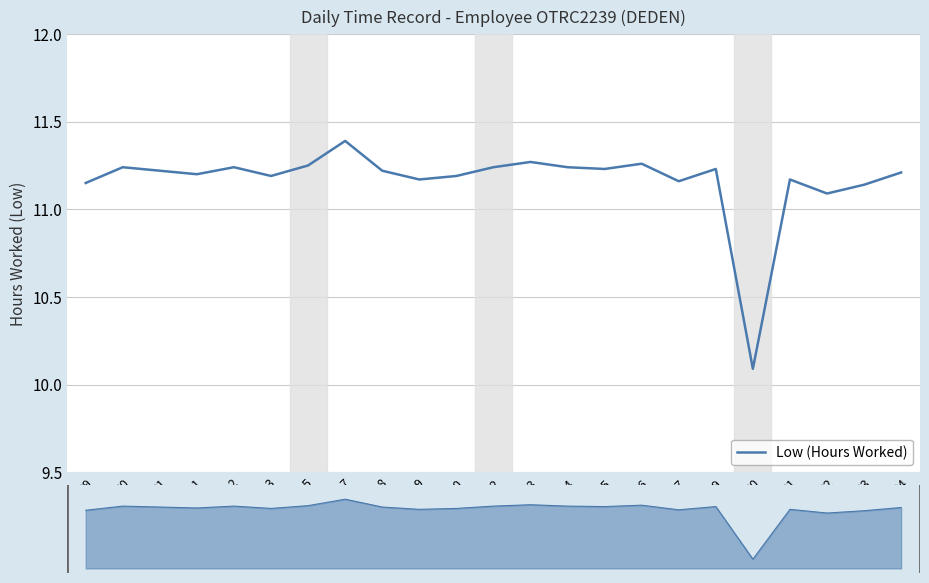

What is the label of the 10th point from the right?

14